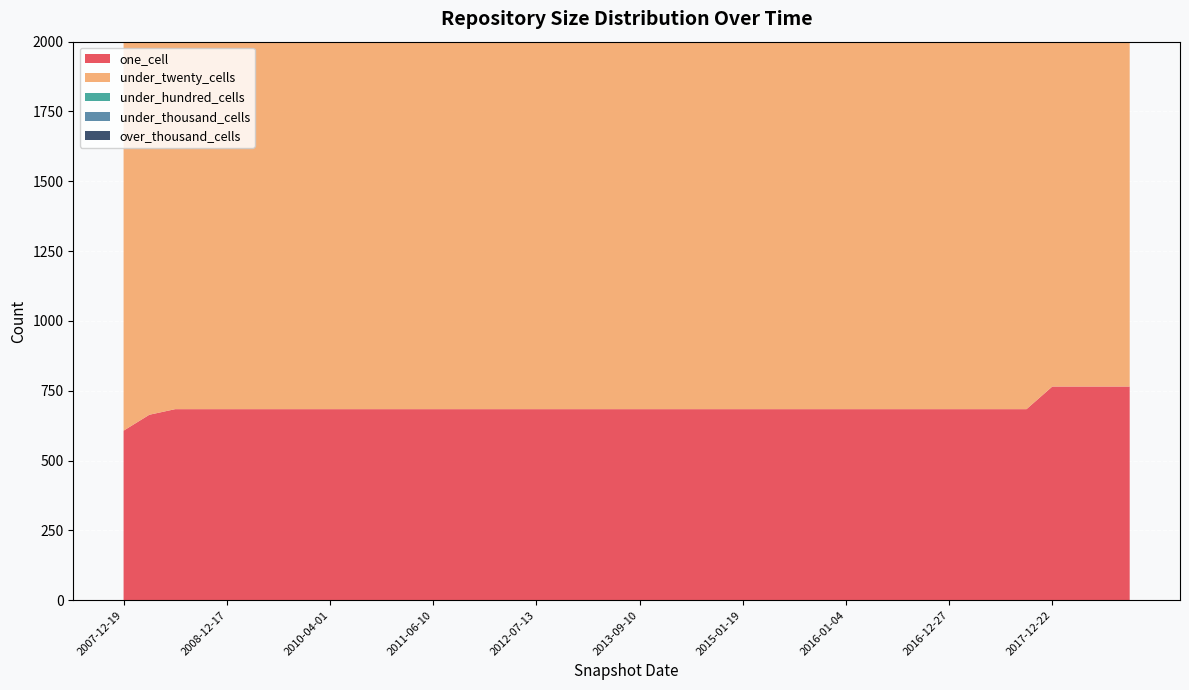

Reading right to left, transcribe all the data shown in this chart.

one_cell: 2016-12-27=684	2015-10-01=684	2012-12-11=684	2018-09-28=765	2010-11-17=684	2011-09-05=684	2009-12-16=684	2007-12-19=607	2017-04-12=684	2009-09-25=684	2017-07-24=684	2017-10-12=684	2010-04-01=684	2008-04-01=664	2012-01-18=684	2011-06-10=684	2016-04-05=684	2016-01-04=684	2018-04-09=765	2016-07-04=684	2010-07-26=684	2016-10-07=684	2014-09-08=684	2012-07-13=684	2009-04-06=684	2013-09-10=684	2008-10-10=684	2015-04-09=684	2014-03-28=684	2017-12-22=765	2013-12-20=684	2008-06-27=684	2011-02-21=684	2018-07-11=765	2008-12-17=684	2015-01-19=684	2013-07-09=684	2015-07-03=684	2012-03-26=684	2013-05-21=684
under_twenty_cells: 2016-12-27=1360	2015-10-01=1360	2012-12-11=1360	2018-09-28=1512	2010-11-17=1360	2011-09-05=1360	2009-12-16=1360	2007-12-19=1489	2017-04-12=1360	2009-09-25=1360	2017-07-24=1360	2017-10-12=1360	2010-04-01=1360	2008-04-01=1341	2012-01-18=1360	2011-06-10=1360	2016-04-05=1360	2016-01-04=1360	2018-04-09=1512	2016-07-04=1360	2010-07-26=1360	2016-10-07=1360	2014-09-08=1360	2012-07-13=1360	2009-04-06=1360	2013-09-10=1360	2008-10-10=1360	2015-04-09=1360	2014-03-28=1360	2017-12-22=1512	2013-12-20=1360	2008-06-27=1360	2011-02-21=1360	2018-07-11=1512	2008-12-17=1360	2015-01-19=1360	2013-07-09=1360	2015-07-03=1360	2012-03-26=1360	2013-05-21=1360
under_hundred_cells: 2016-12-27=599	2015-10-01=599	2012-12-11=599	2018-09-28=682	2010-11-17=599	2011-09-05=599	2009-12-16=599	2007-12-19=318	2017-04-12=599	2009-09-25=599	2017-07-24=599	2017-10-12=599	2010-04-01=599	2008-04-01=598	2012-01-18=599	2011-06-10=599	2016-04-05=599	2016-01-04=599	2018-04-09=682	2016-07-04=599	2010-07-26=599	2016-10-07=599	2014-09-08=599	2012-07-13=599	2009-04-06=599	2013-09-10=599	2008-10-10=599	2015-04-09=599	2014-03-28=599	2017-12-22=682	2013-12-20=599	2008-06-27=599	2011-02-21=599	2018-07-11=682	2008-12-17=599	2015-01-19=599	2013-07-09=599	2015-07-03=599	2012-03-26=599	2013-05-21=599
under_thousand_cells: 2016-12-27=100	2015-10-01=100	2012-12-11=100	2018-09-28=107	2010-11-17=100	2011-09-05=100	2009-12-16=100	2007-12-19=1	2017-04-12=100	2009-09-25=100	2017-07-24=100	2017-10-12=100	2010-04-01=100	2008-04-01=140	2012-01-18=100	2011-06-10=100	2016-04-05=100	2016-01-04=100	2018-04-09=107	2016-07-04=100	2010-07-26=100	2016-10-07=100	2014-09-08=100	2012-07-13=100	2009-04-06=100	2013-09-10=100	2008-10-10=100	2015-04-09=100	2014-03-28=100	2017-12-22=107	2013-12-20=100	2008-06-27=100	2011-02-21=100	2018-07-11=107	2008-12-17=100	2015-01-19=100	2013-07-09=100	2015-07-03=100	2012-03-26=100	2013-05-21=100
over_thousand_cells: 2016-12-27=0	2015-10-01=0	2012-12-11=0	2018-09-28=0	2010-11-17=0	2011-09-05=0	2009-12-16=0	2007-12-19=0	2017-04-12=0	2009-09-25=0	2017-07-24=0	2017-10-12=0	2010-04-01=0	2008-04-01=0	2012-01-18=0	2011-06-10=0	2016-04-05=0	2016-01-04=0	2018-04-09=0	2016-07-04=0	2010-07-26=0	2016-10-07=0	2014-09-08=0	2012-07-13=0	2009-04-06=0	2013-09-10=0	2008-10-10=0	2015-04-09=0	2014-03-28=0	2017-12-22=0	2013-12-20=0	2008-06-27=0	2011-02-21=0	2018-07-11=0	2008-12-17=0	2015-01-19=0	2013-07-09=0	2015-07-03=0	2012-03-26=0	2013-05-21=0